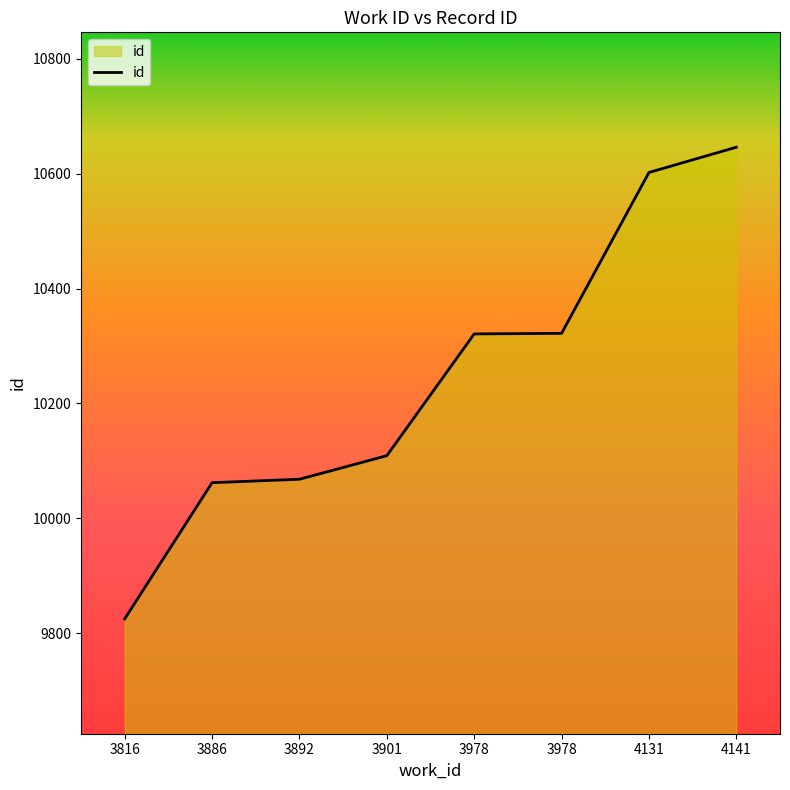

Which has a higher value, 3978 or 4131?

4131